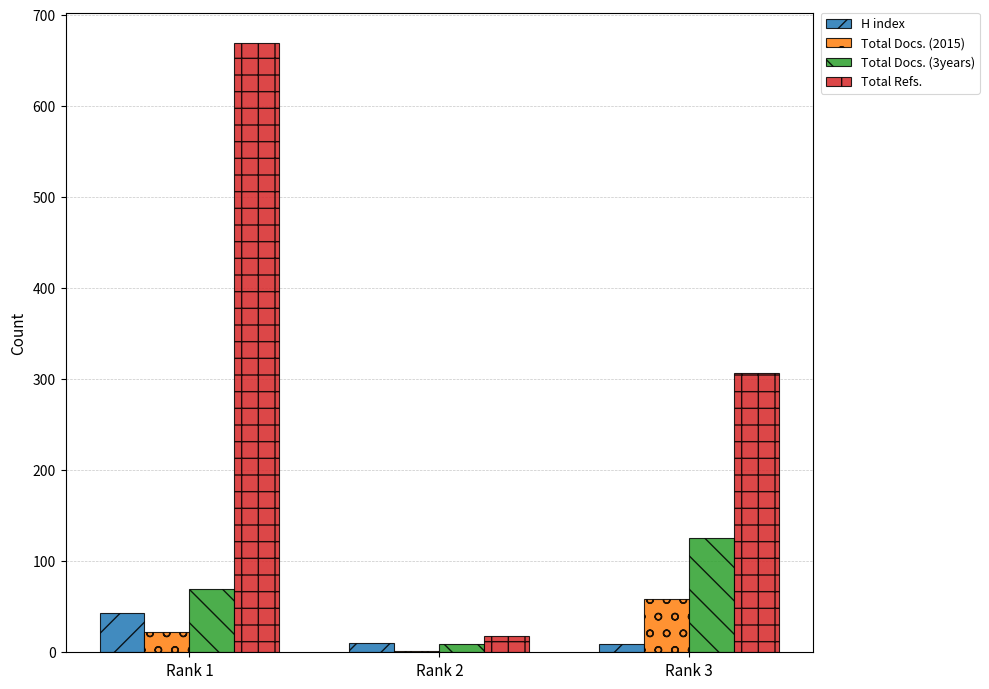

Is the value of Total Docs. (2015) at Rank 3 greater than the value of Total Docs. (3years) at Rank 1?

No